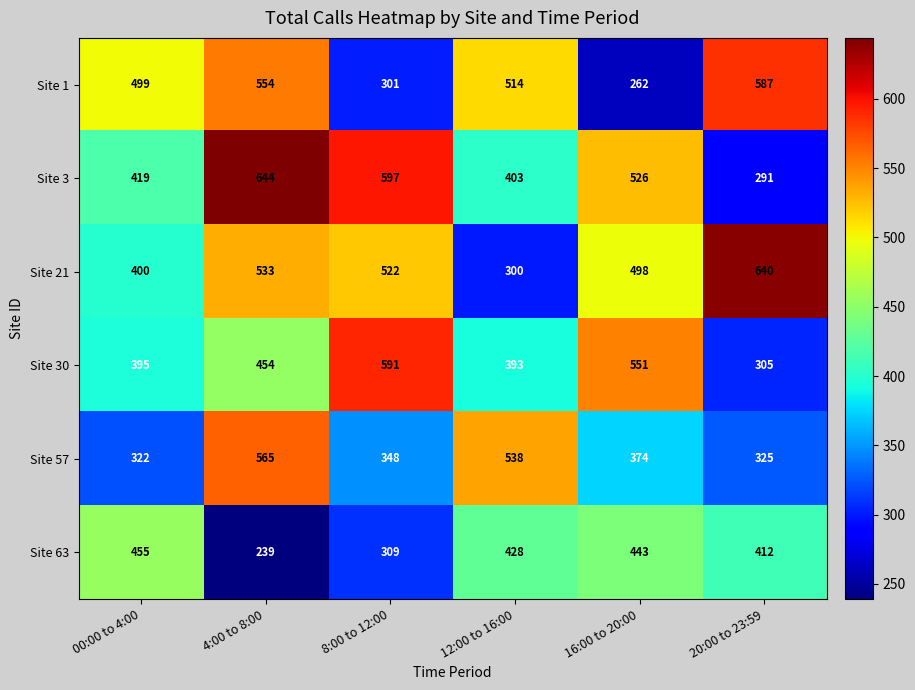

List the labels in order of Site 3 value, largest first.

4:00 to 8:00, 8:00 to 12:00, 16:00 to 20:00, 00:00 to 4:00, 12:00 to 16:00, 20:00 to 23:59